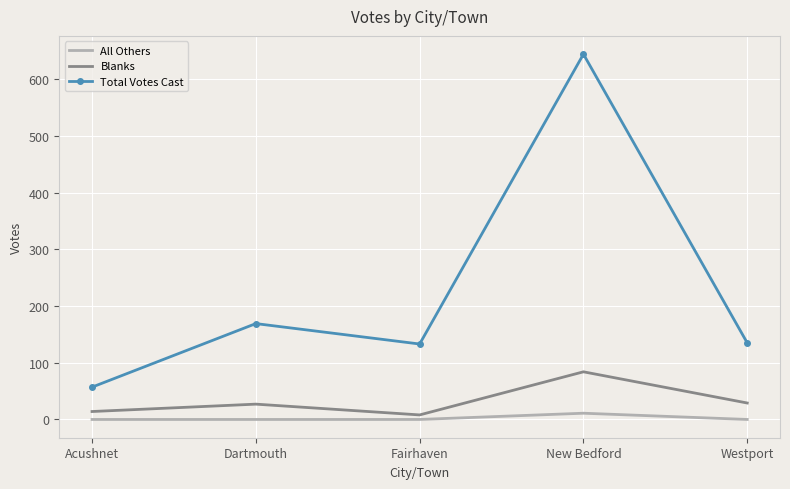

What is the difference between the Total Votes Cast values at New Bedford and Dartmouth?

475